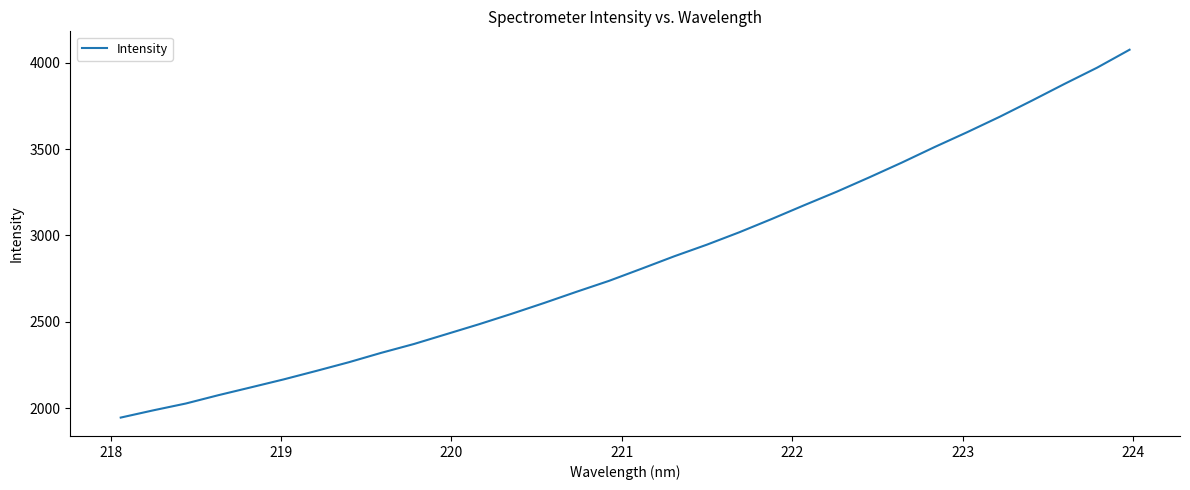

Count the number of values greater than 2807.

16